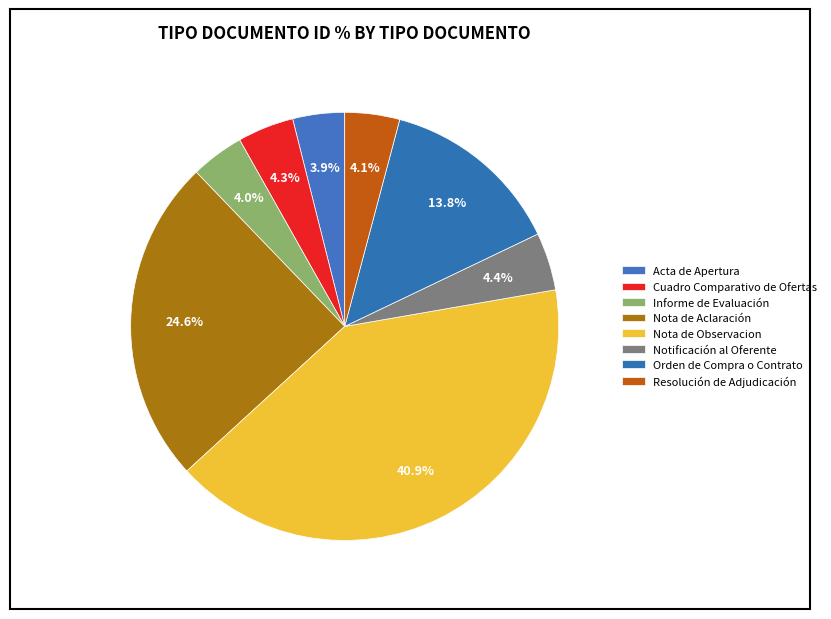

Is there a majority slice in this chart?

No